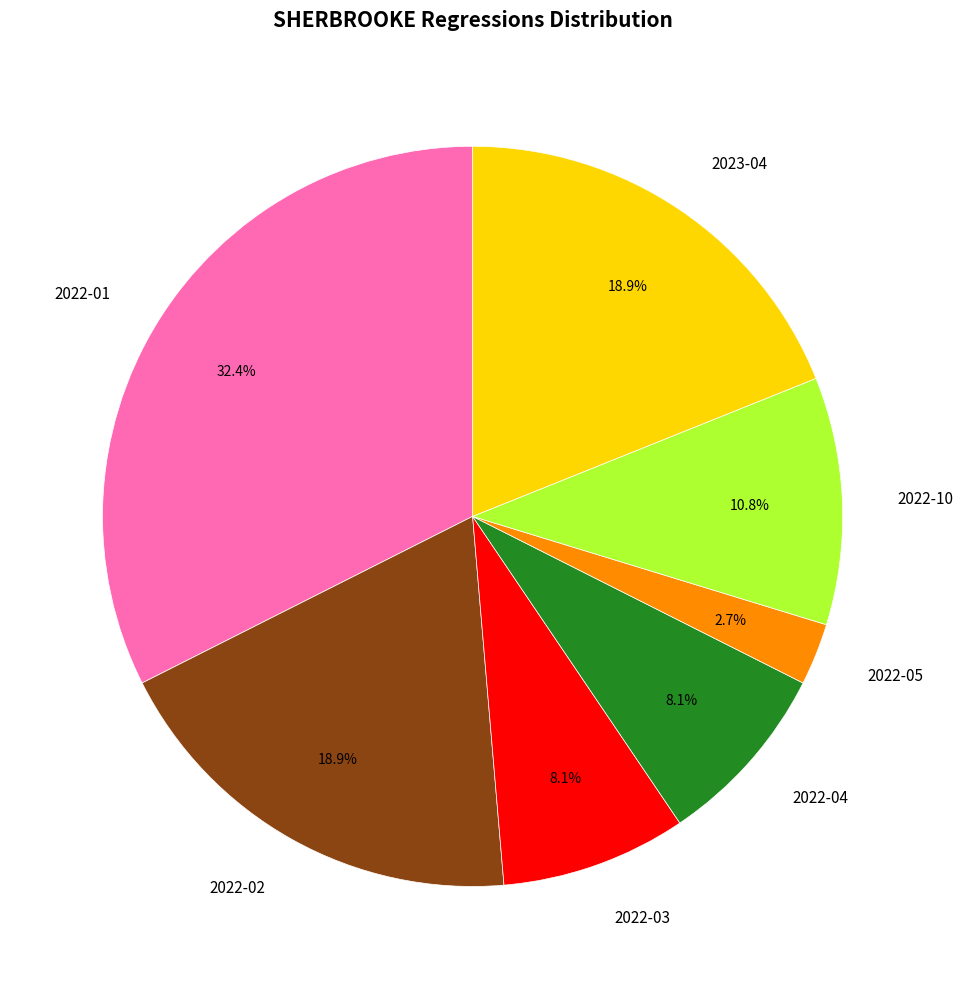

What is the ratio of the value at 2022-10 to the value at 2022-02?

0.6